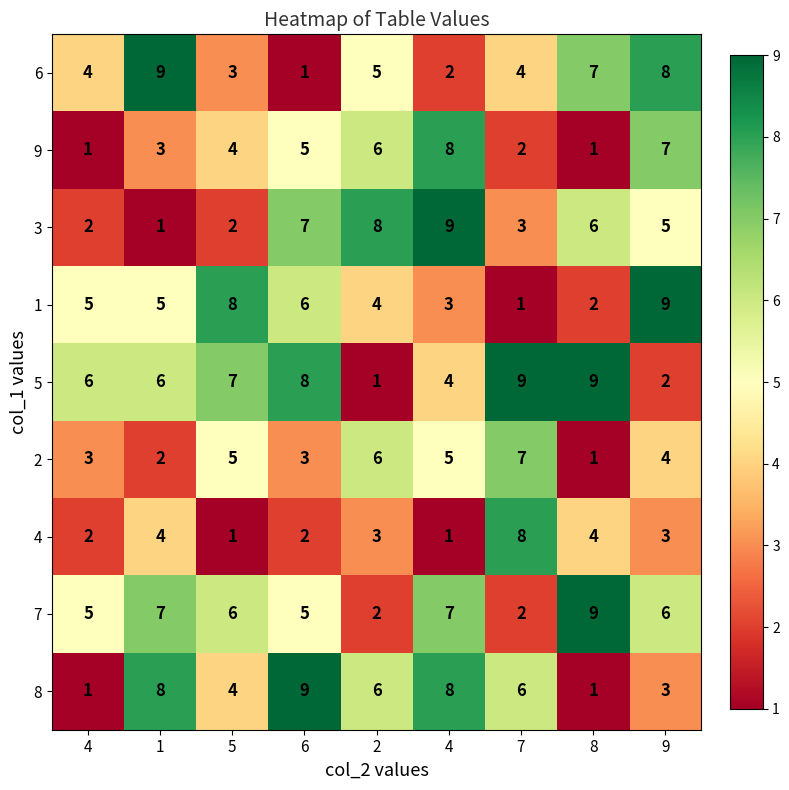

Which category has the lowest value across all series?

6